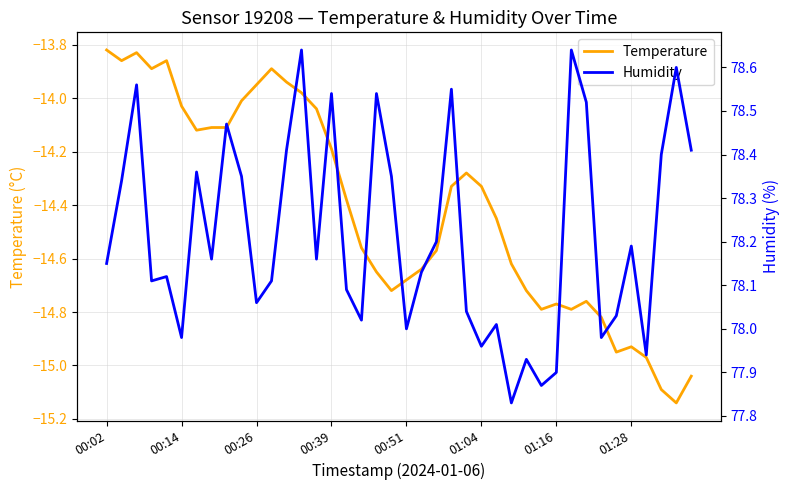

What is the lowest value of the Temperature series?

-15.1